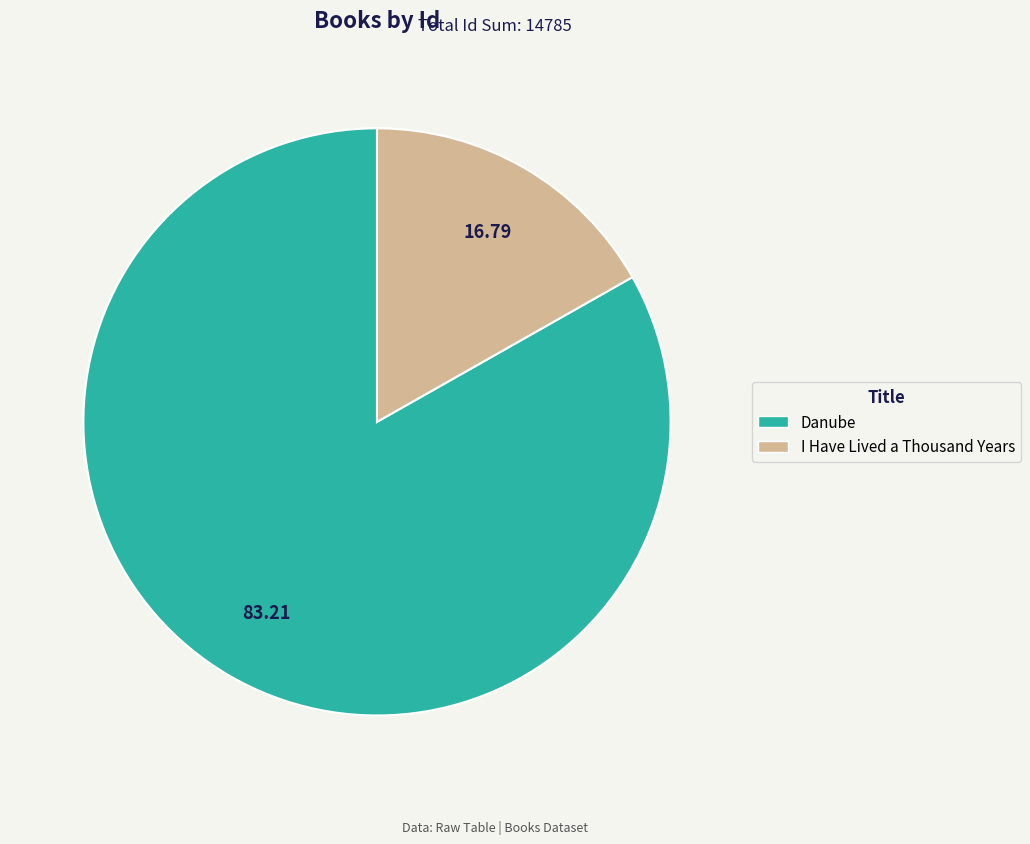

Rank the categories by value from highest to lowest.

Danube, I Have Lived a Thousand Years